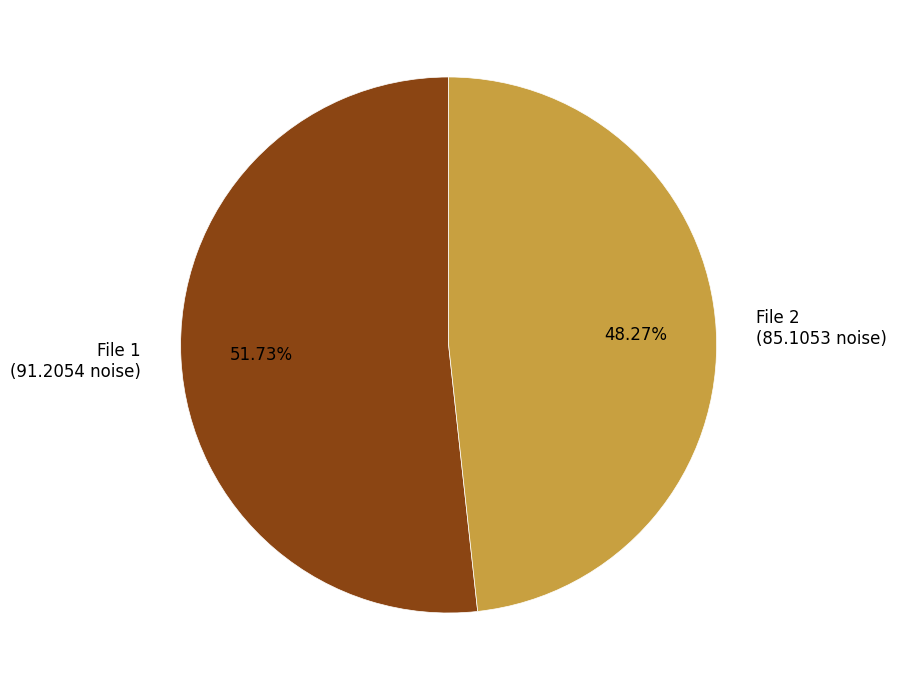

Between File 1 (91.2054 noise) and File 2 (85.1053 noise), which is larger?

File 1 (91.2054 noise)